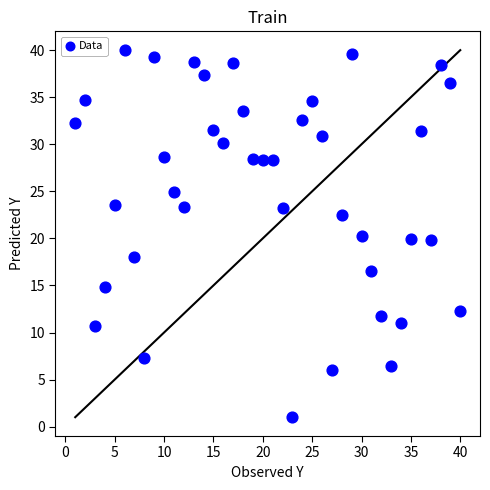

What is the range of X values (max minus min)?

39.0